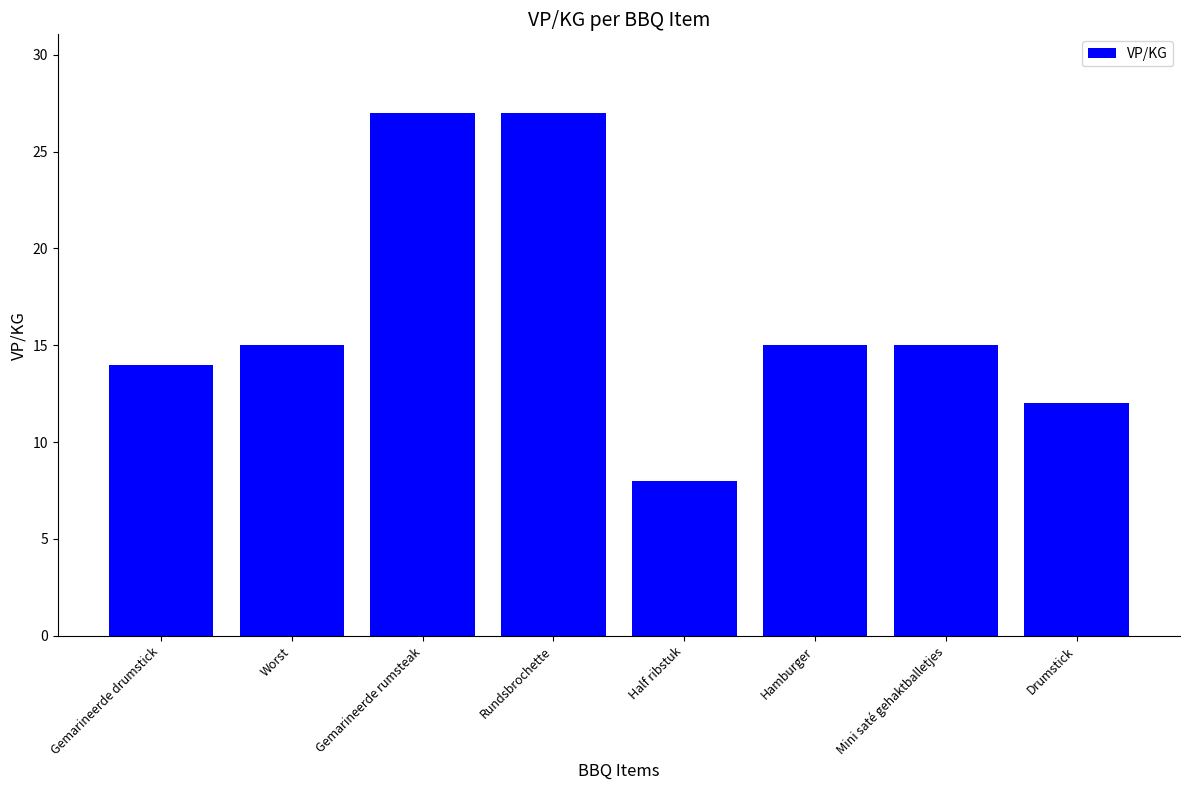

What is the label of the 7th bar from the left?

Mini saté gehaktballetjes